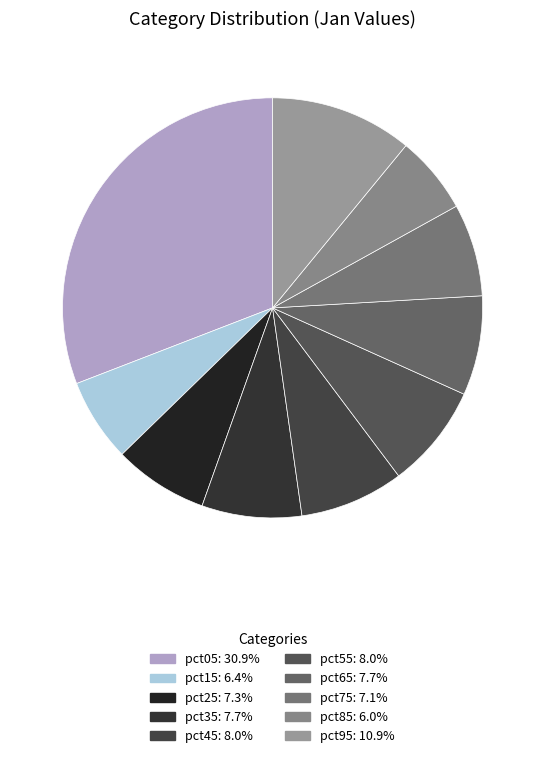

True or false: pct65 accounts for 8% of the total.

True